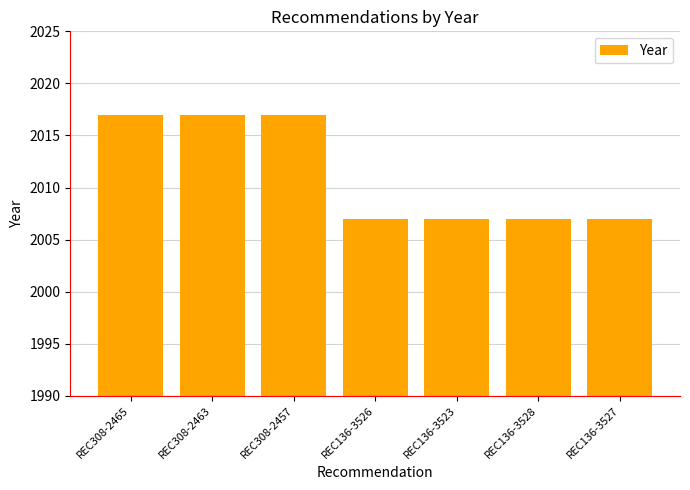

What is the maximum value shown in the chart?

2017